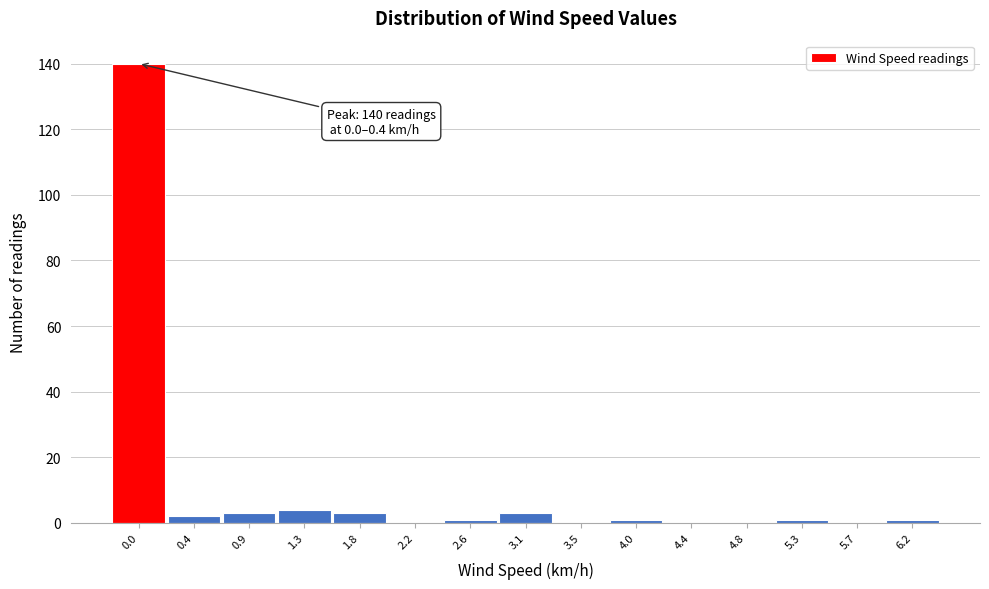

Reading left to right, what are all the values shown in this chart?

0.0=140	0.4=2	0.9=3	1.3=4	1.8=3	2.2=0	2.6=1	3.1=3	3.5=0	4.0=1	4.4=0	4.8=0	5.3=1	5.7=0	6.2=1